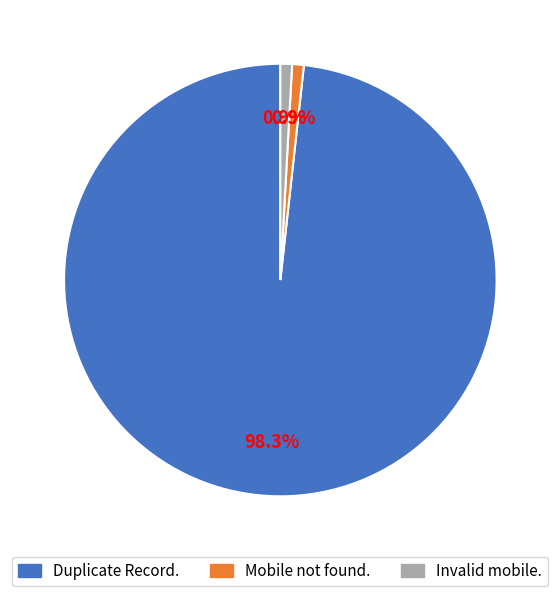

Which has a higher value, Duplicate Record. or Invalid mobile.?

Duplicate Record.